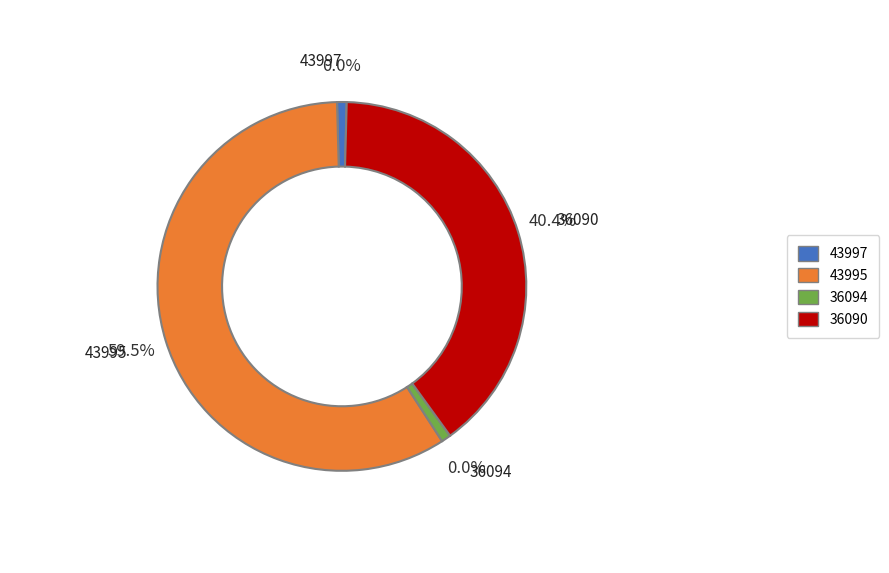

What is the change in value from 43995 to 36094?

-8609